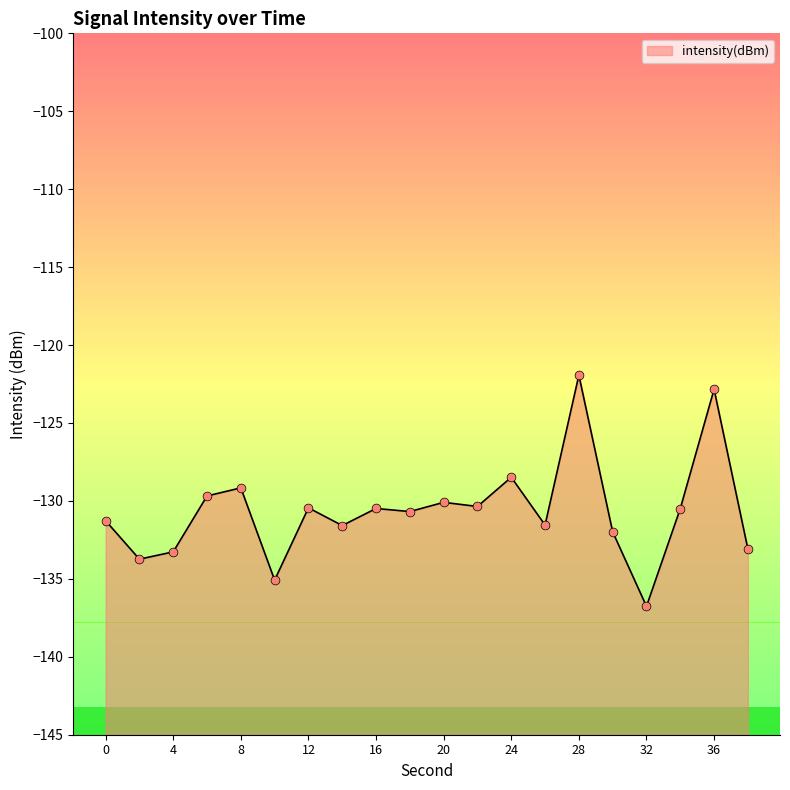

What is the change in value from 24 to 28?

+6.5